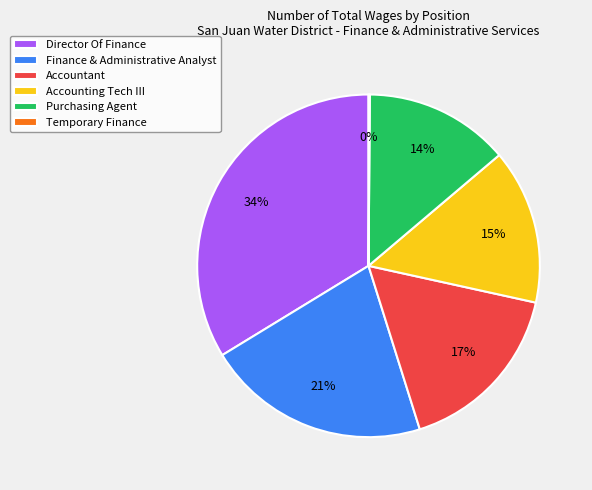

Does Finance & Administrative Analyst account for over 50% of the chart?

No